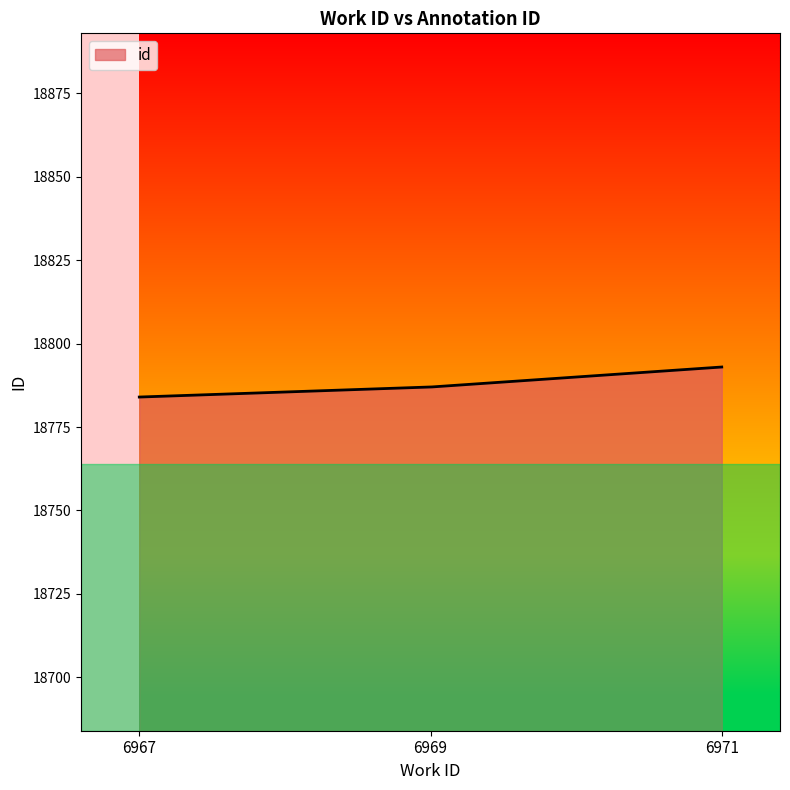

What is the difference between the maximum and minimum values?

9.0